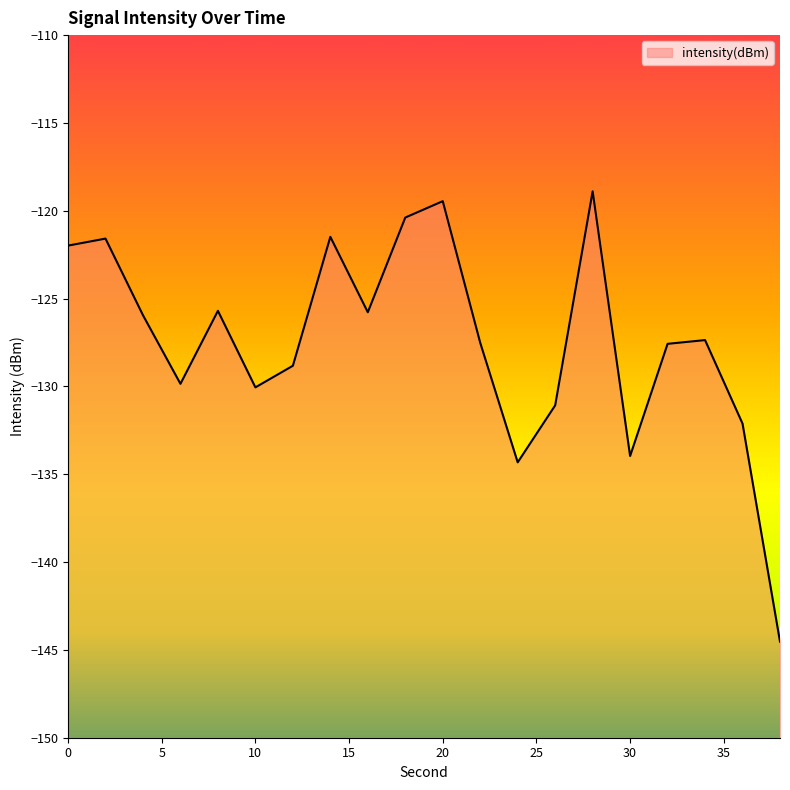

What is the value of the 2nd point from the left?

-121.6